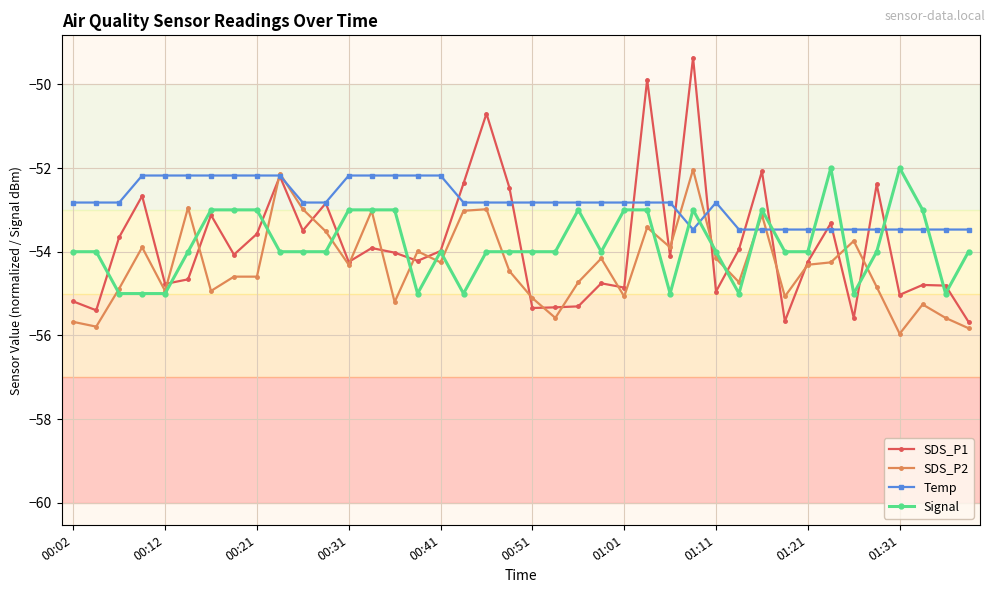

Which series has the largest total across all categories?

Temp